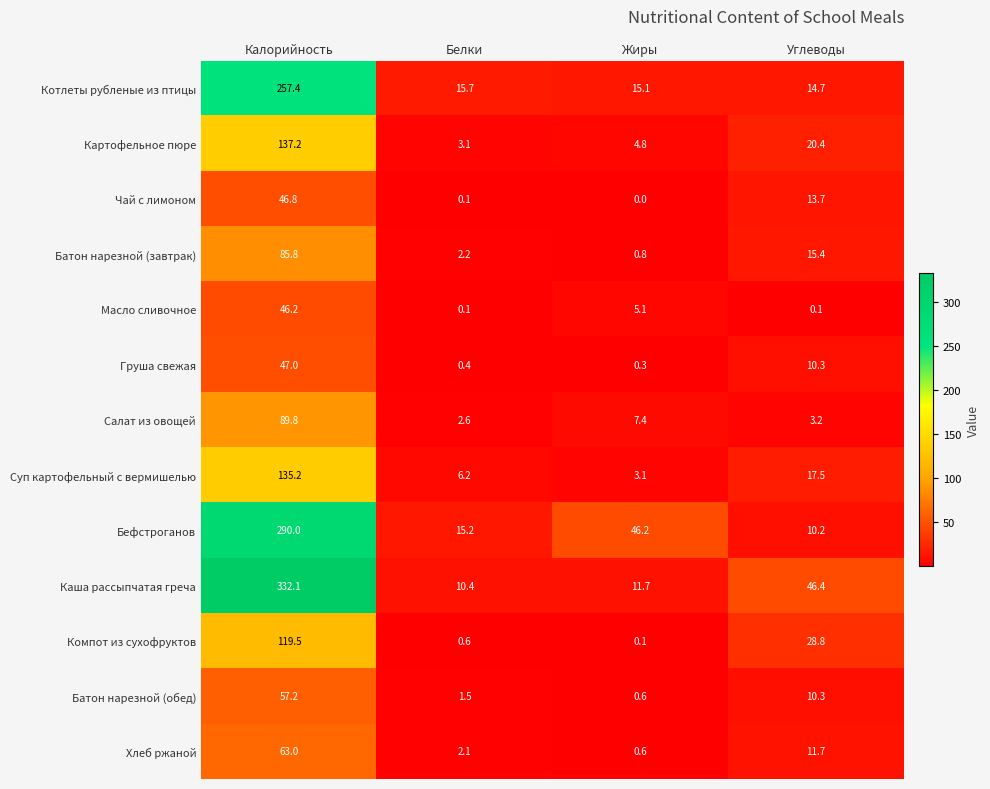

Count the number of categories in the chart.

4